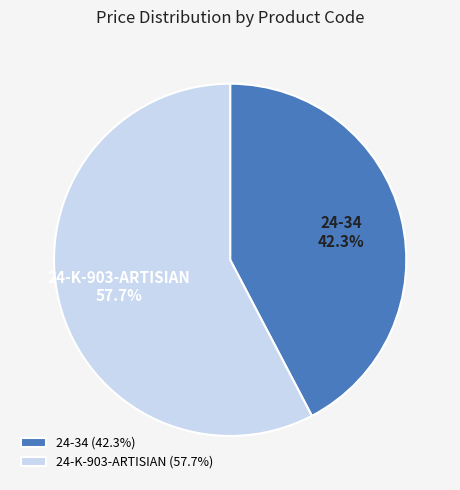

Combined, do 24-K-903-ARTISIAN and 24-34 account for over 50%?

Yes